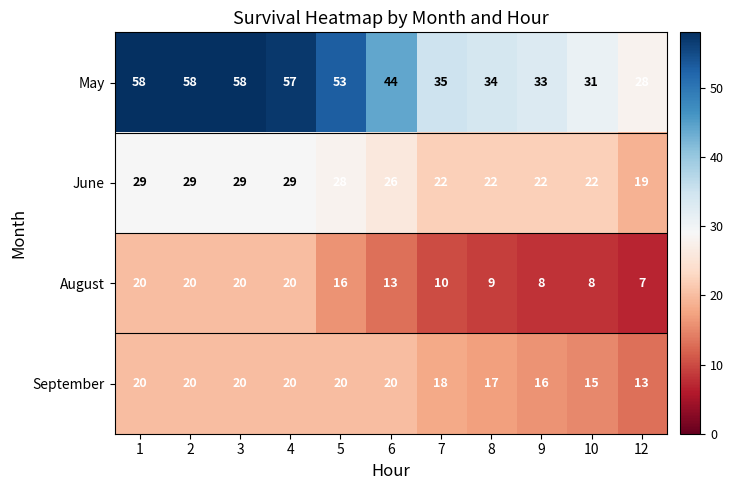

The value of June at 4 is 44. True or false?

False